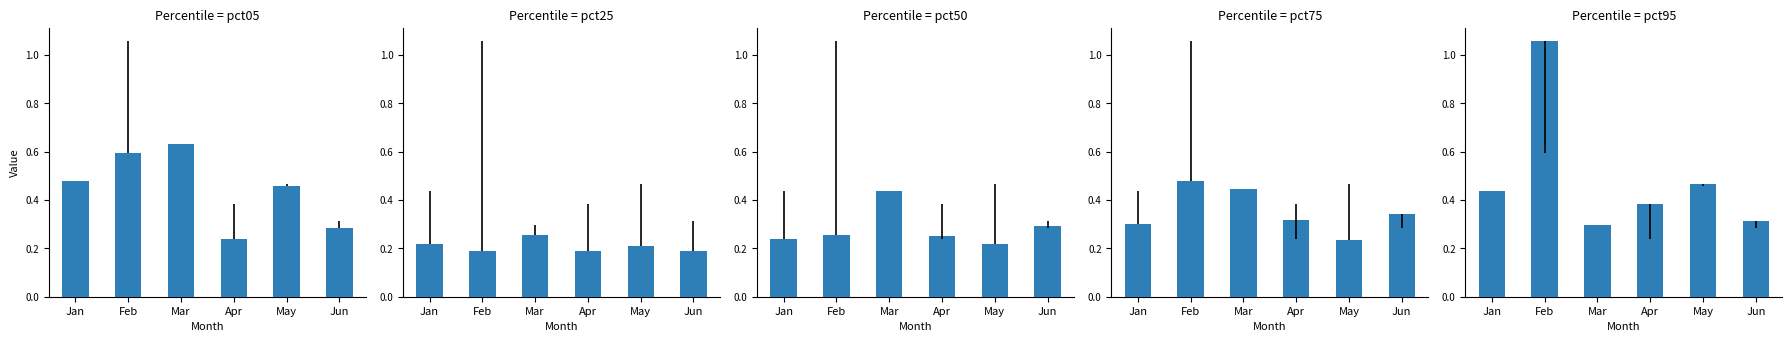

What is the value of the pct25 bar at the 2nd from the left?

0.2